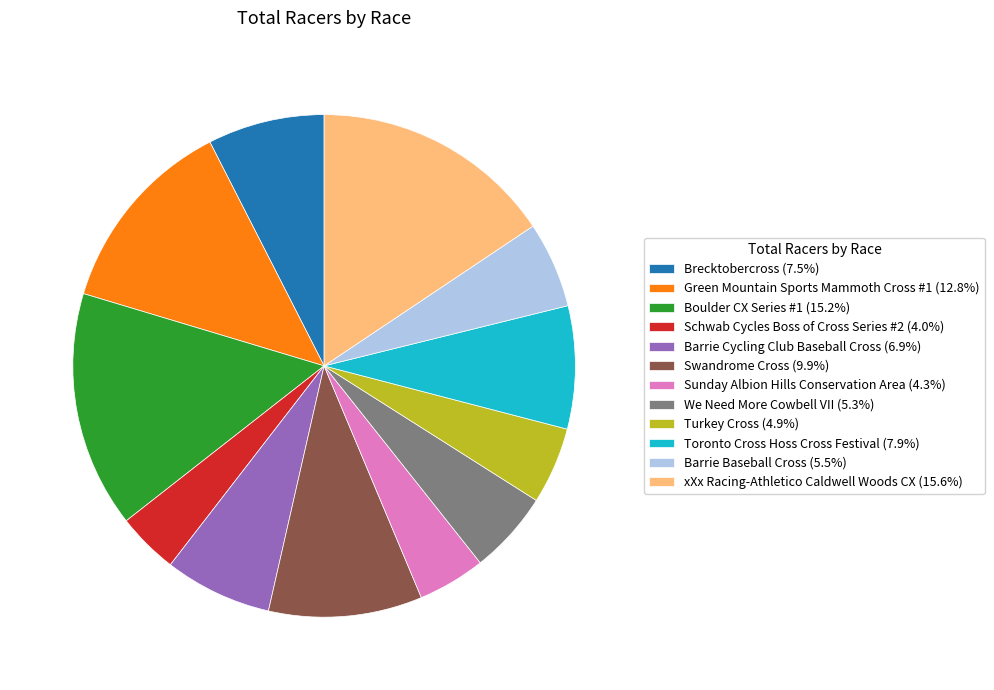

Does Boulder CX Series #1 (15.2%) represent more than half of the total?

No